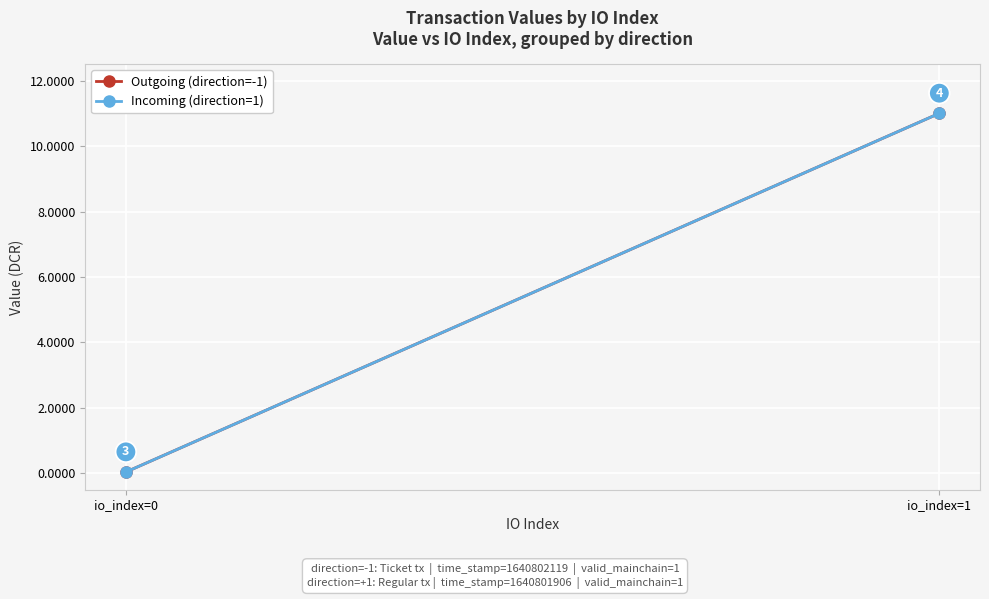

The value of Incoming (direction=1) at io_index=0 is 0.0. True or false?

True